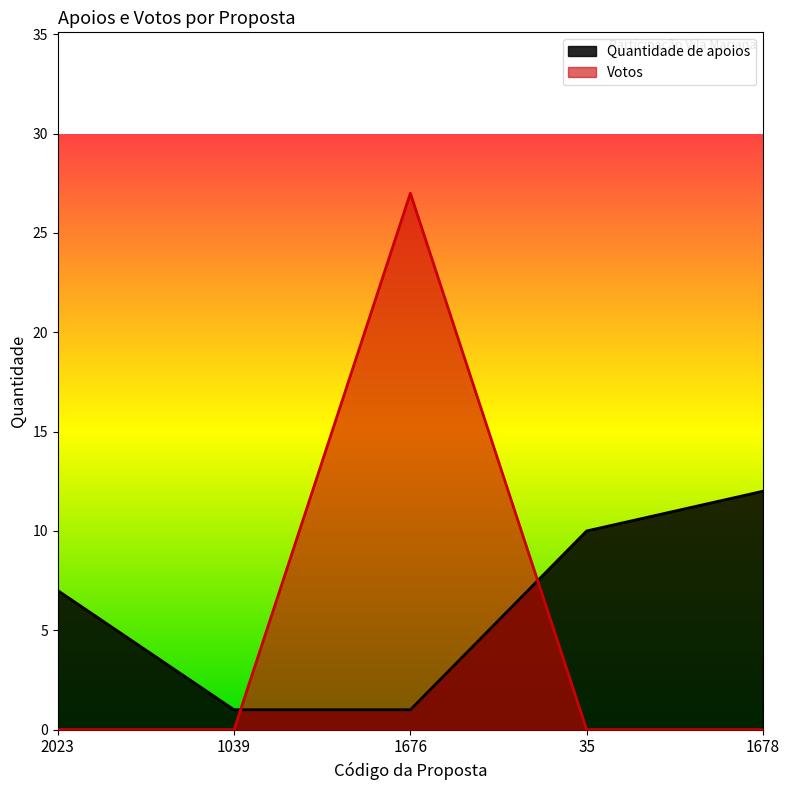

What position from the right is 1676?

3